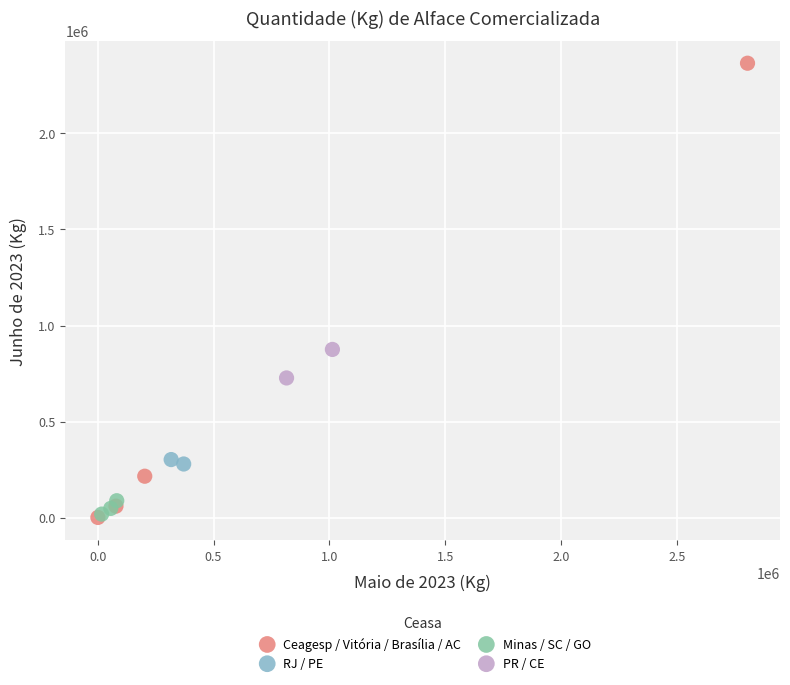

Which series has the largest Y range (max minus min)?

Ceagesp / Vitória / Brasília / AC